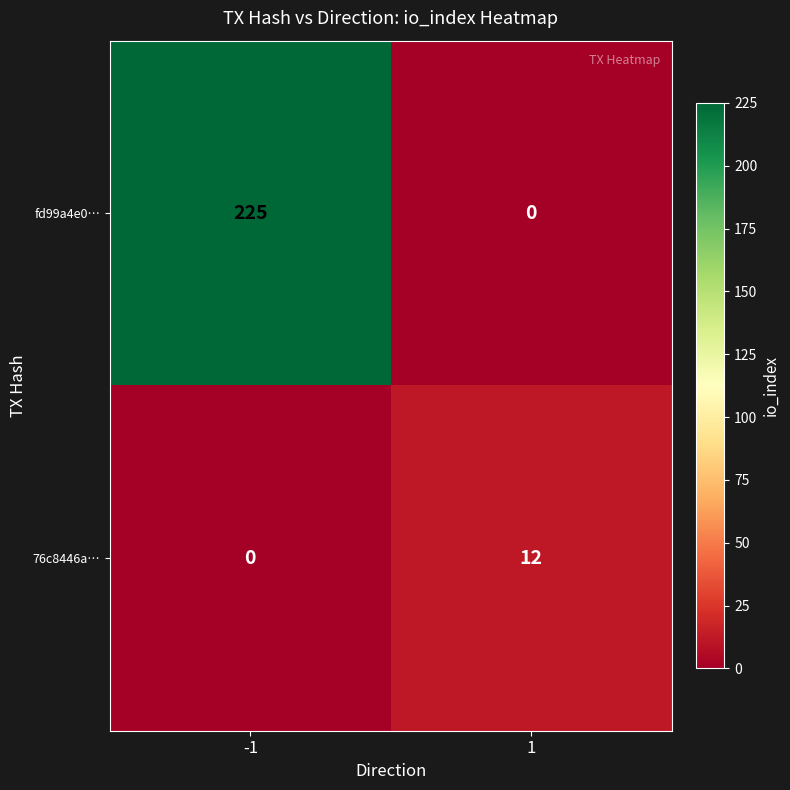

Rank the series at 1 from highest to lowest value.

76c8446a…, fd99a4e0…